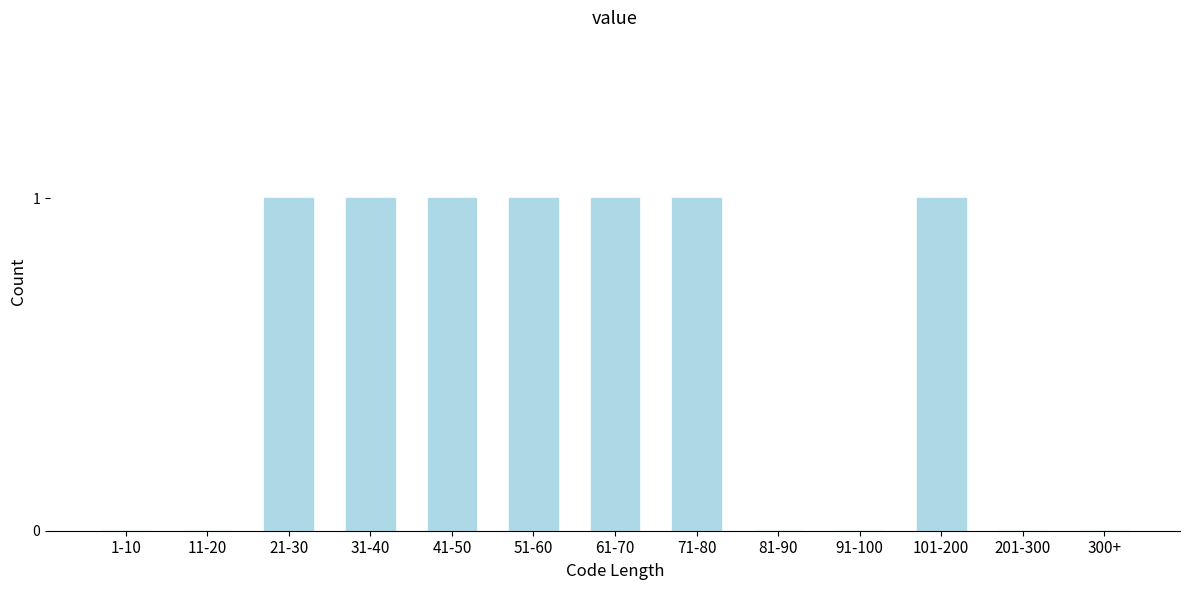

Reading left to right, extract all data points from this chart.

1-10=0	11-20=0	21-30=1	31-40=1	41-50=1	51-60=1	61-70=1	71-80=1	81-90=0	91-100=0	101-200=1	201-300=0	300+=0